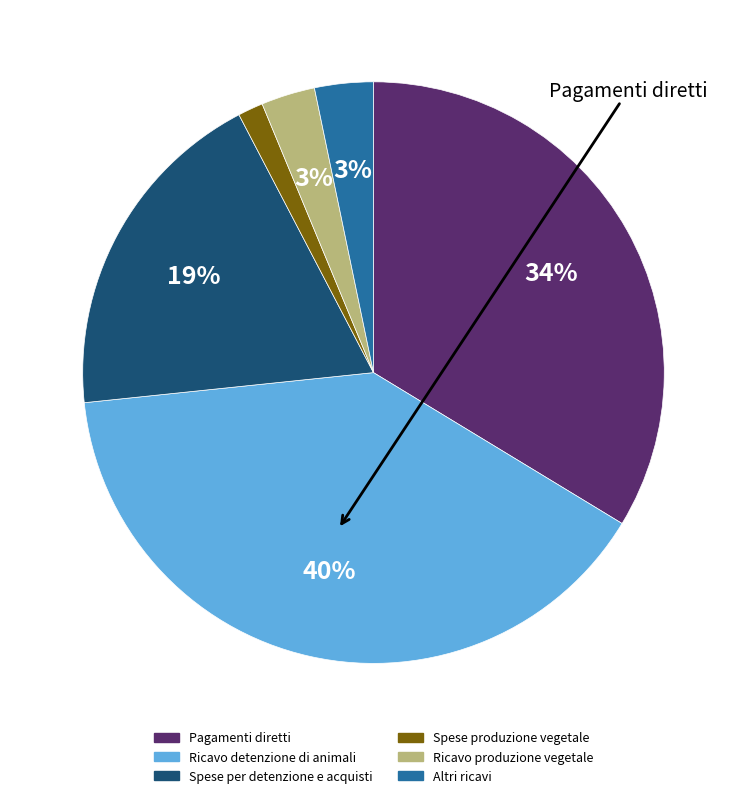

What is the smallest slice in the pie chart?

Spese produzione vegetale